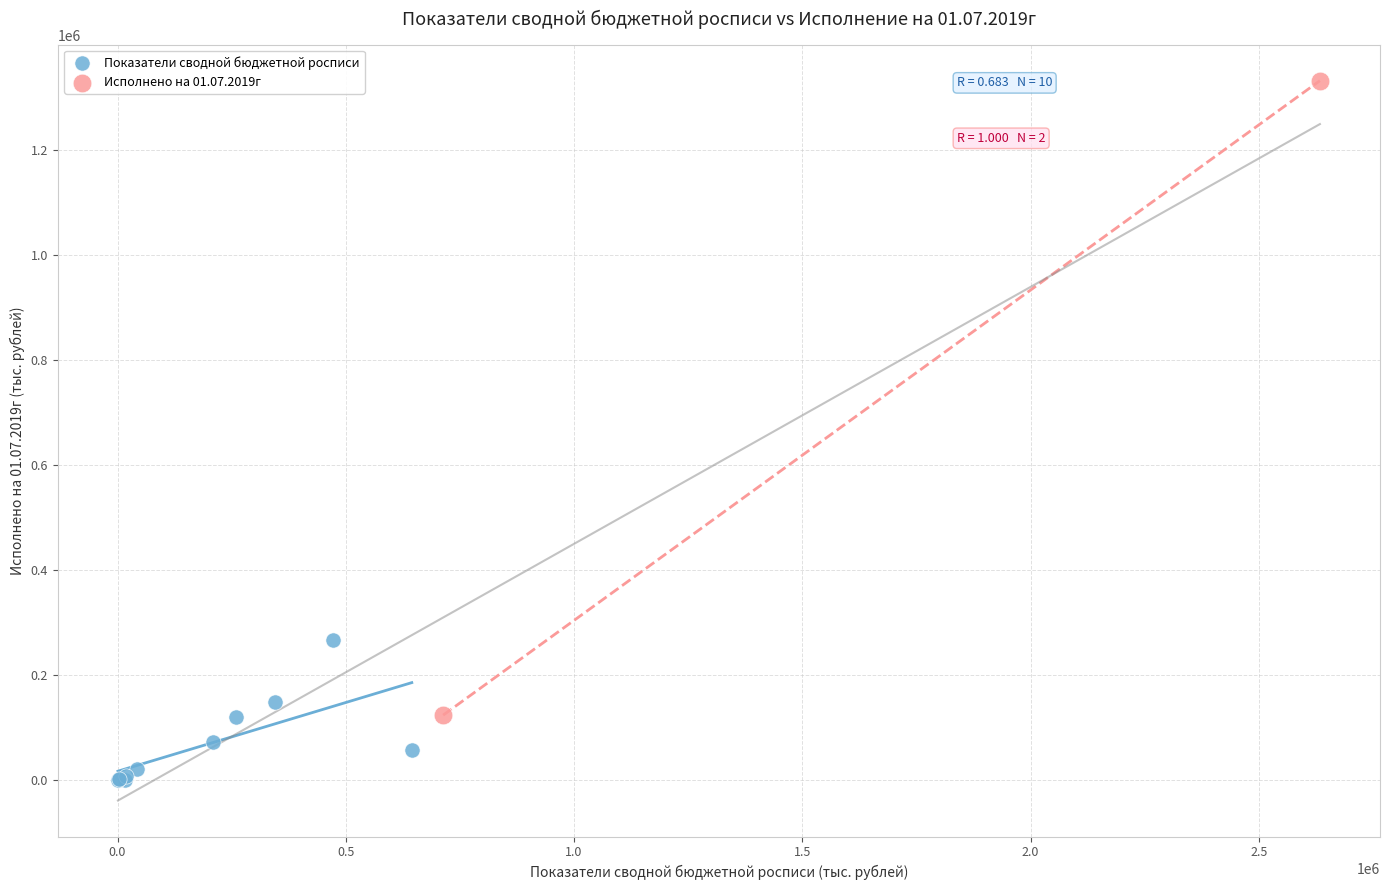

What are all the series names shown in the legend?

Показатели сводной бюджетной росписи, Исполнено на 01.07.2019г